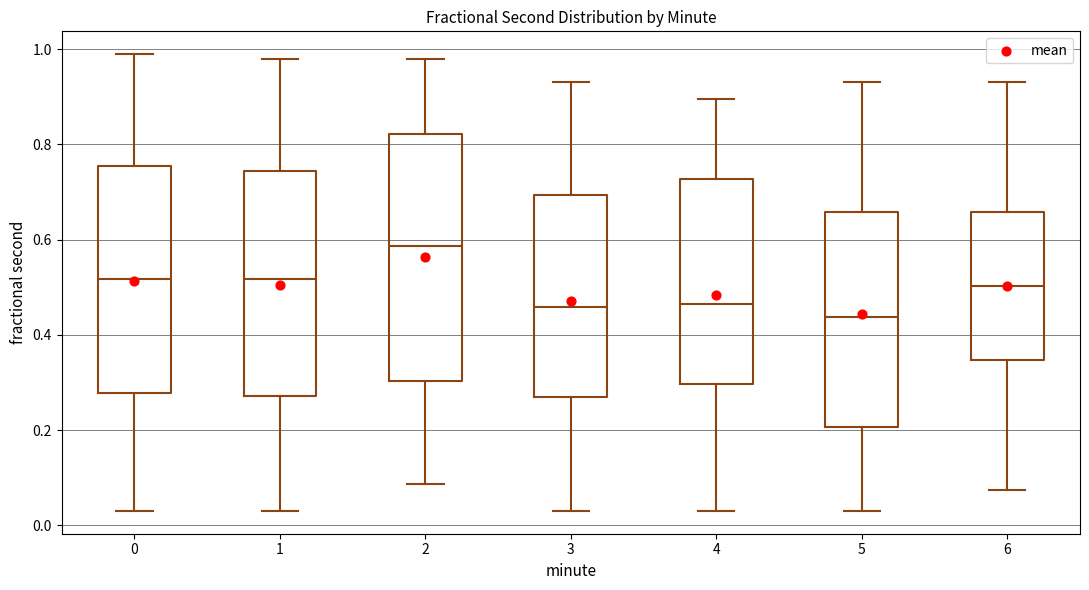

Reading left to right, transcribe this box plot: for each box, give where its median line is, the range the box spans, and where its two whiskers end, as read against the y-axis. The values are not printed on the chart, so give them approximately, as read against the axis.

0: median 0.52, box 0.28 to 0.76, whiskers 0.04 to 0.98
1: median 0.52, box 0.28 to 0.74, whiskers 0.04 to 0.98
2: median 0.58, box 0.30 to 0.82, whiskers 0.08 to 0.98
3: median 0.46, box 0.26 to 0.70, whiskers 0.04 to 0.94
4: median 0.46, box 0.30 to 0.72, whiskers 0.04 to 0.90
5: median 0.44, box 0.20 to 0.66, whiskers 0.04 to 0.94
6: median 0.50, box 0.34 to 0.66, whiskers 0.08 to 0.94